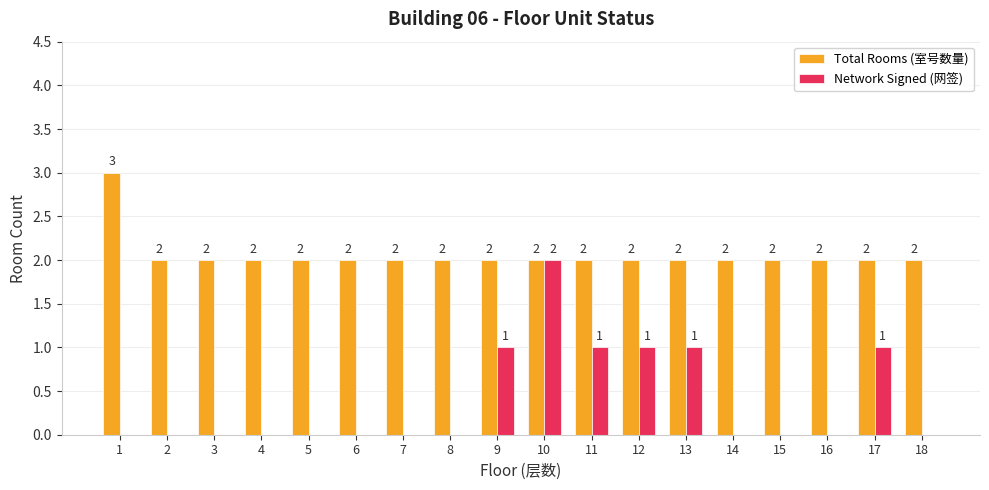

How many Network Signed (网签) values are between 0 and 1?

17